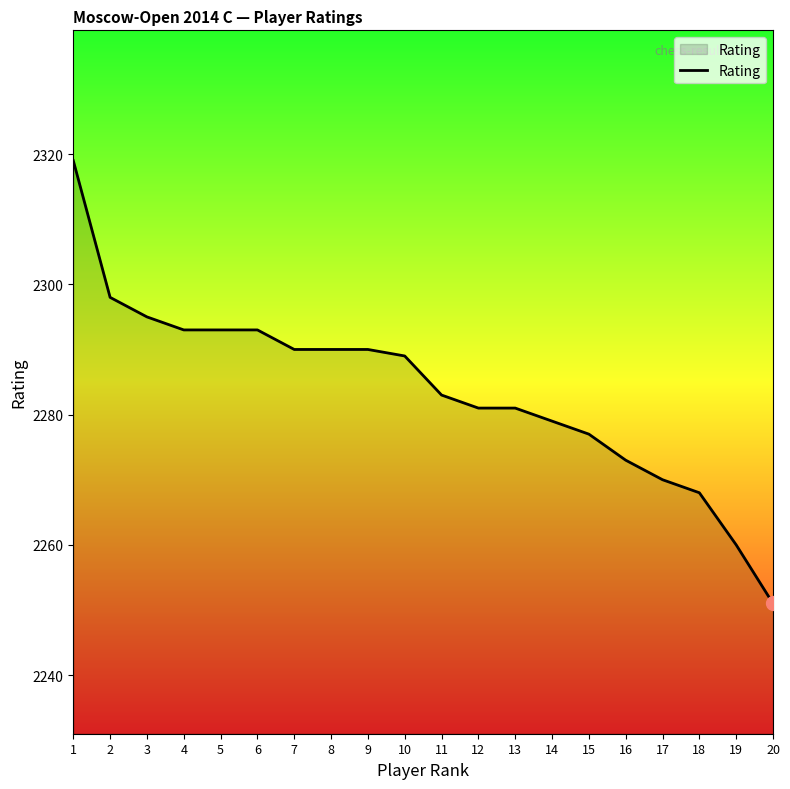

Is it true that the value at 14 is 2279?

True